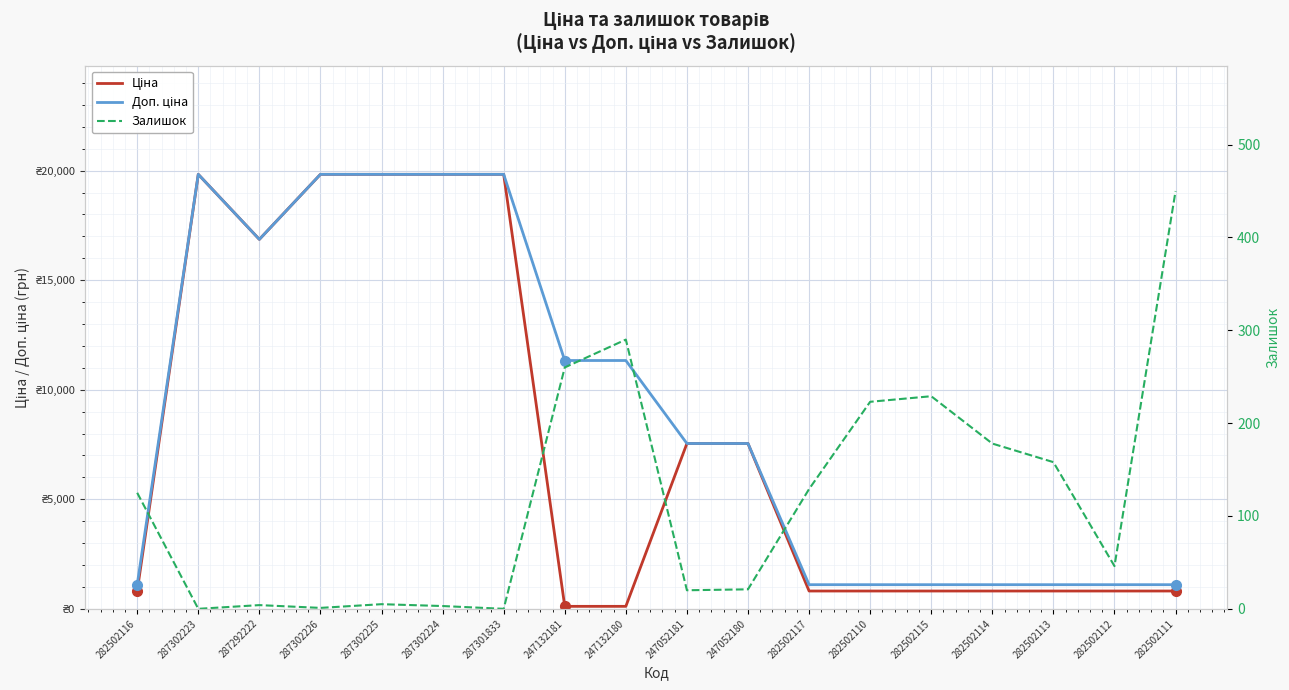

What is the sum of the Доп. ціна values at 282502112 and 287302223?

20932.8